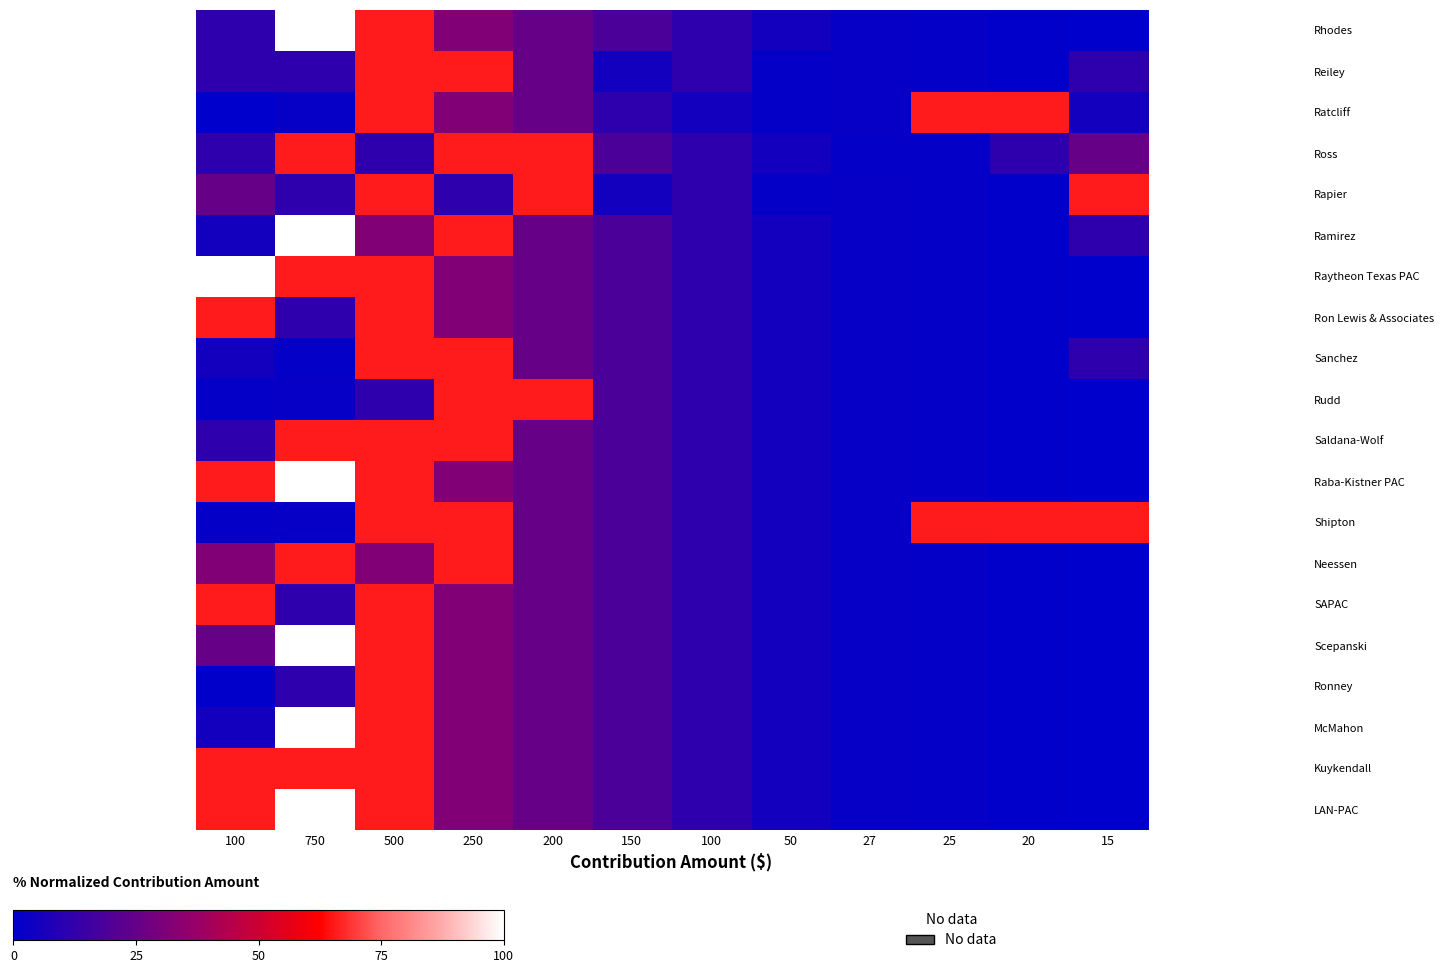

Rank the series at 200 from lowest to highest value.

Rhodes, Reiley, Ratcliff, Ramirez, Raytheon Texas PAC, Ron Lewis & Associates, Sanchez, Saldana-Wolf, Raba-Kistner PAC, Shipton, Neessen, SAPAC, Scepanski, Ronney, McMahon, Kuykendall, LAN-PAC, Ross, Rapier, Rudd